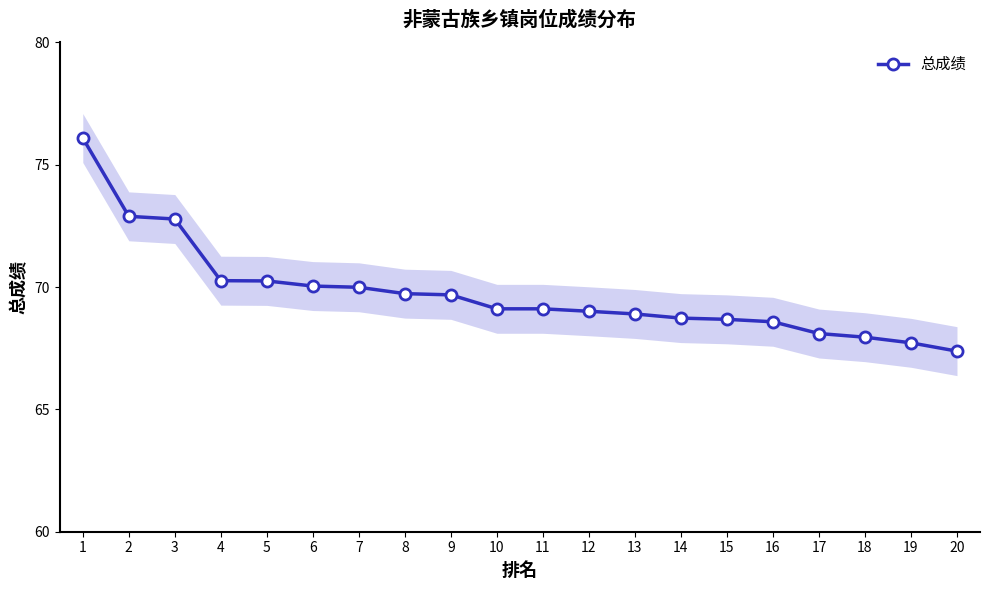

The chart shows a value of 30.7 at 4. True or false?

False